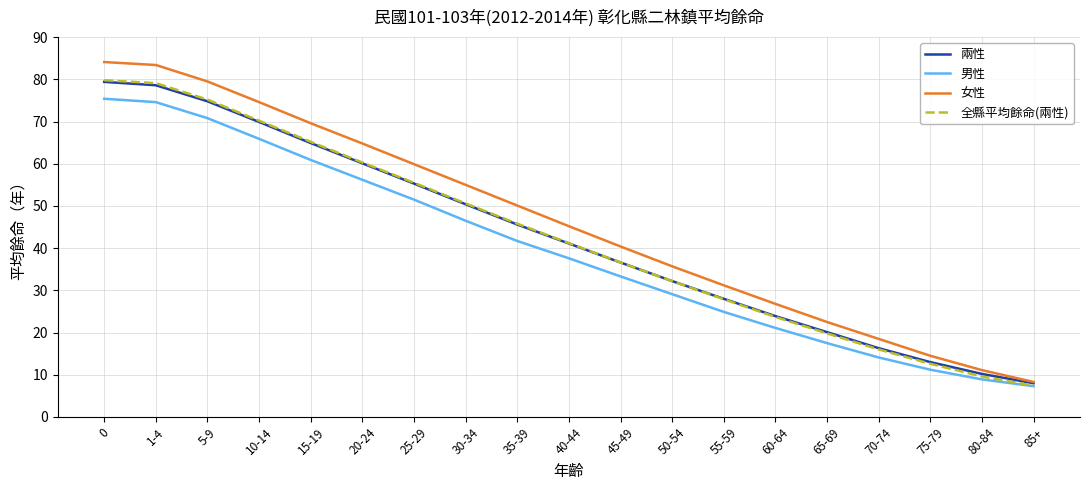

The value of 全縣平均餘命(兩性) at 65-69 is 19.8. True or false?

True